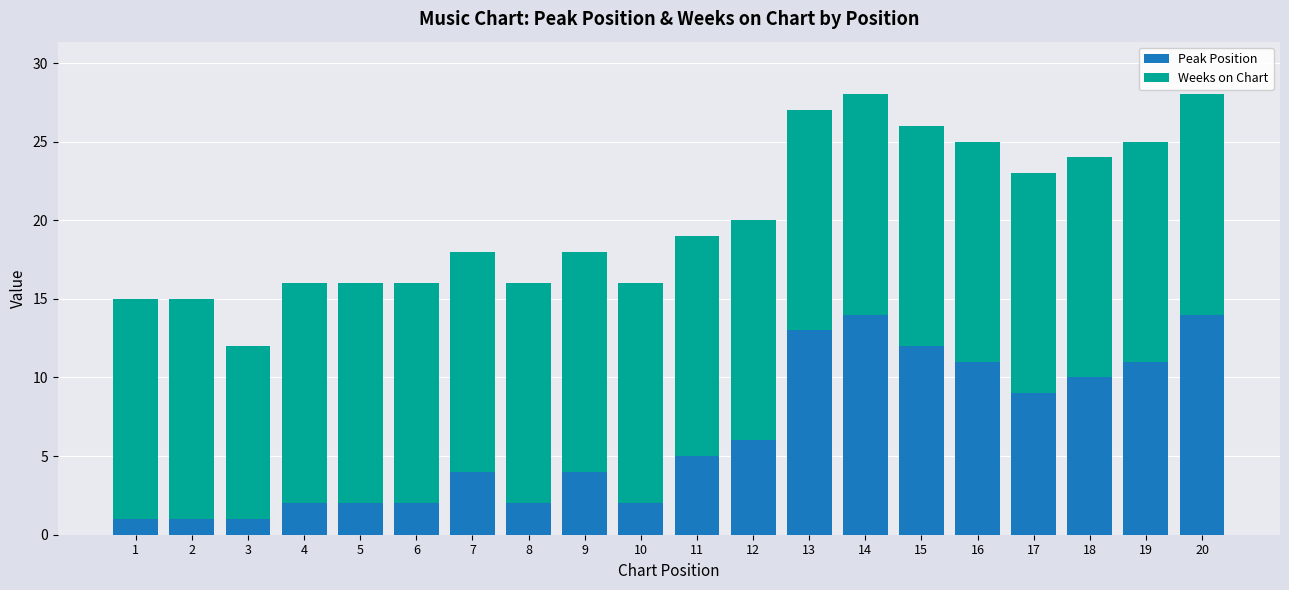

What is the total value across all series at 14?

28